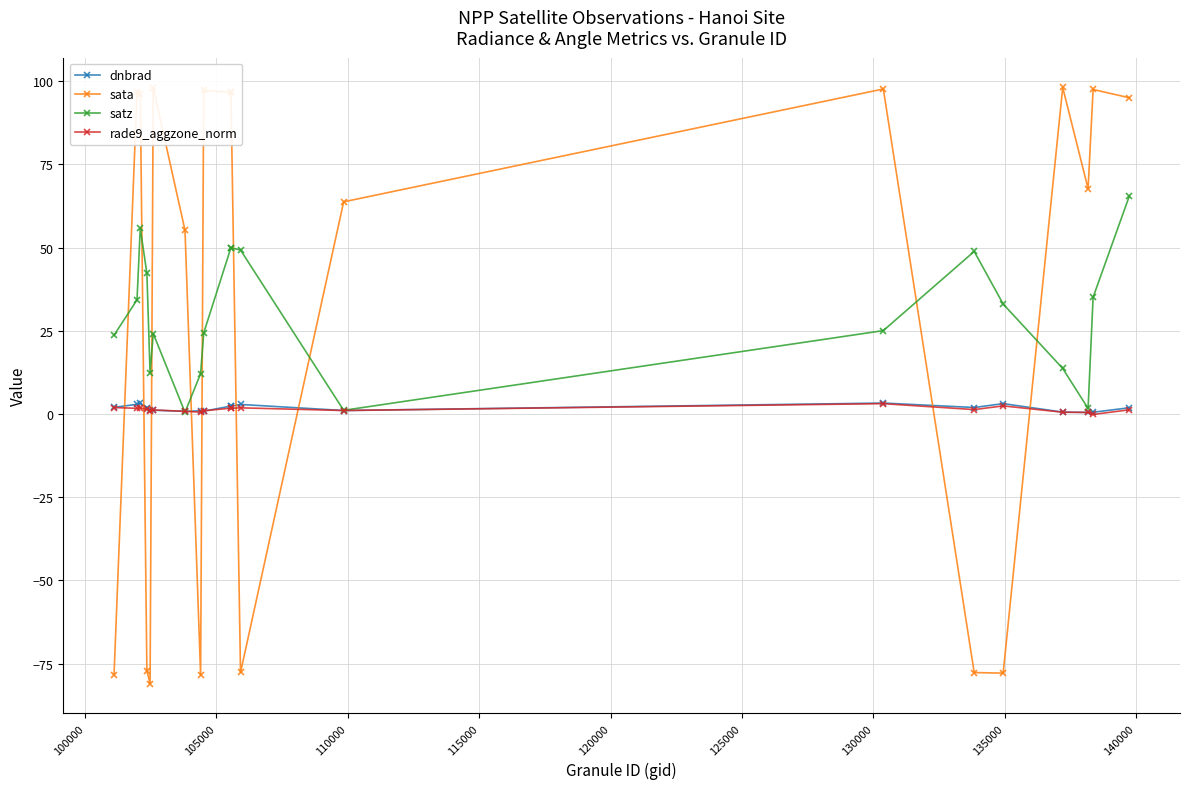

What are all the series names shown in the legend?

dnbrad, sata, satz, rade9_aggzone_norm